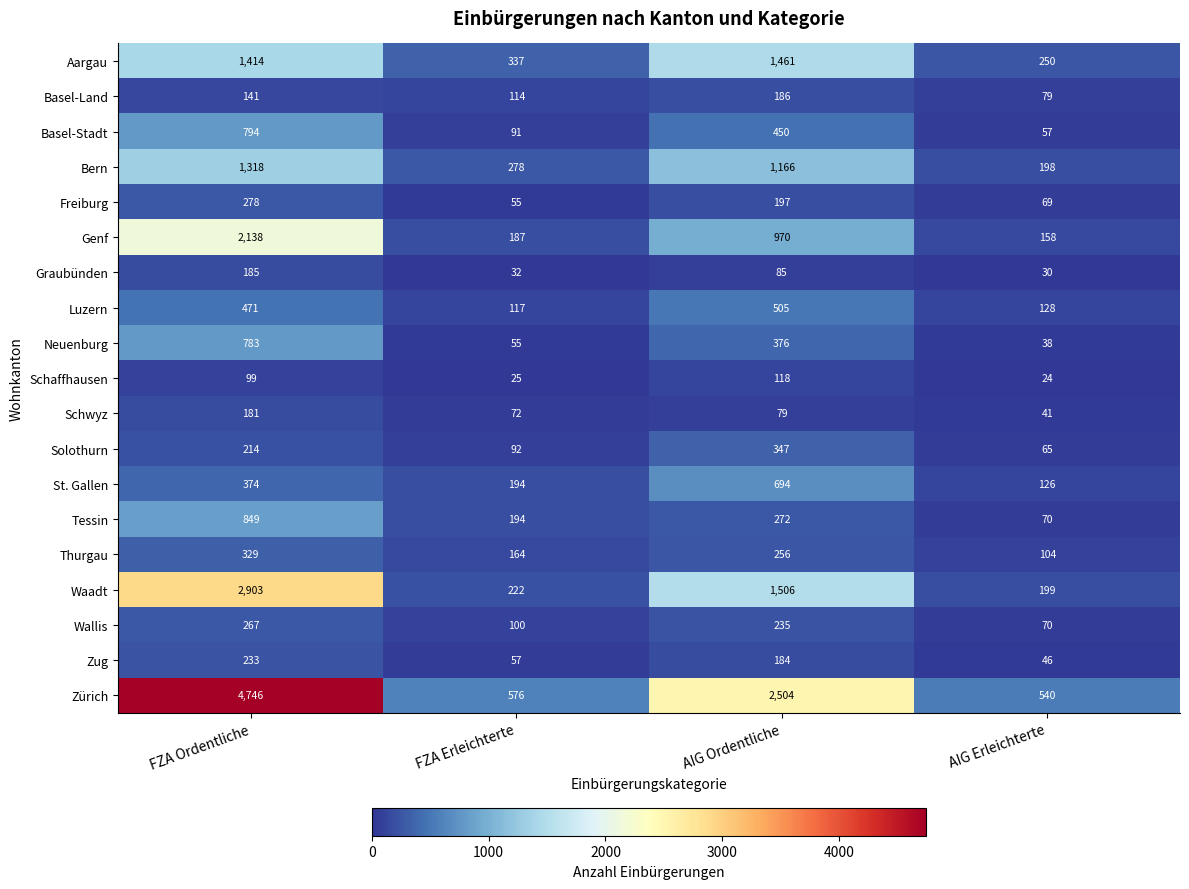

What is the total value across all series at AIG Erleichterte?

2292